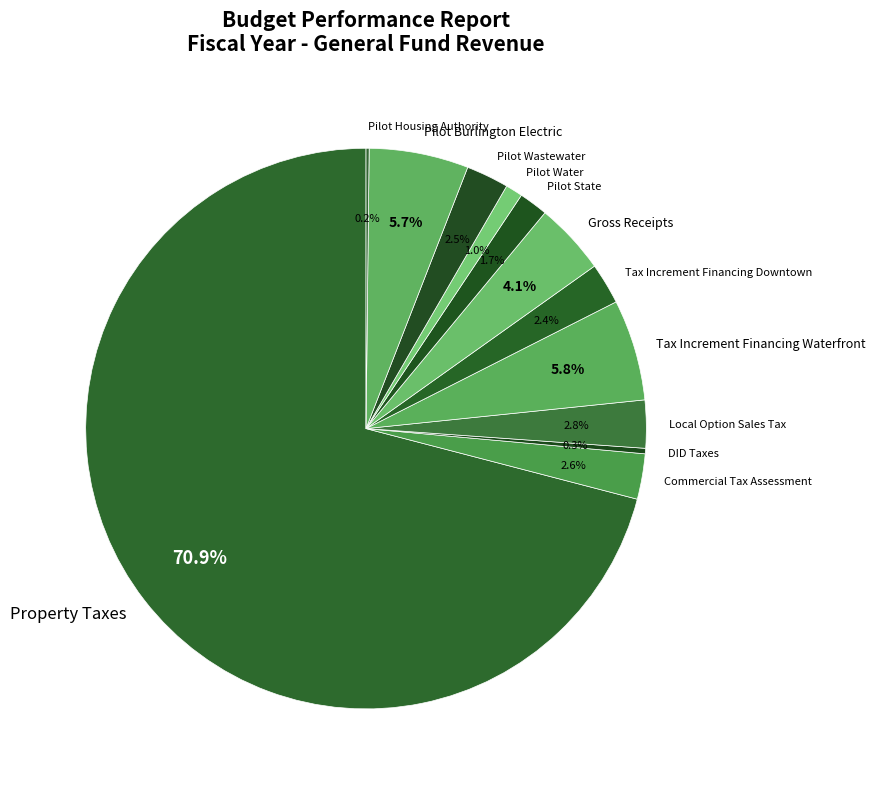

Between Pilot Water and Pilot State, which is larger?

Pilot State